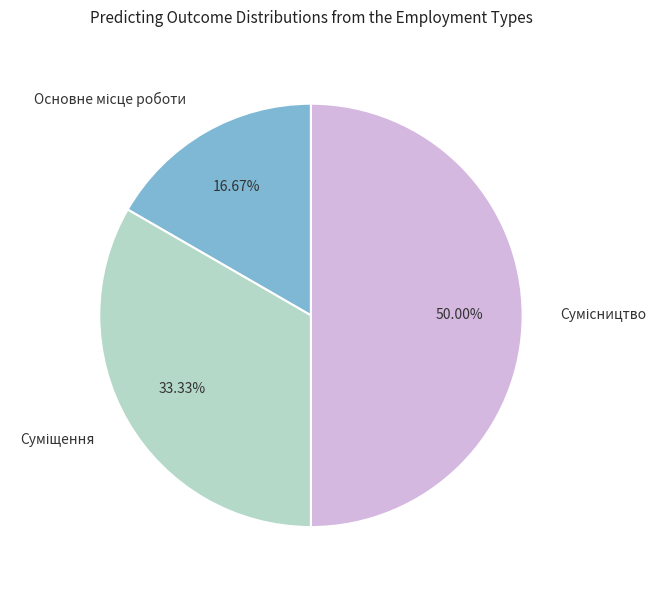

Between Основне місце роботи and Суміщення, which is larger?

Суміщення